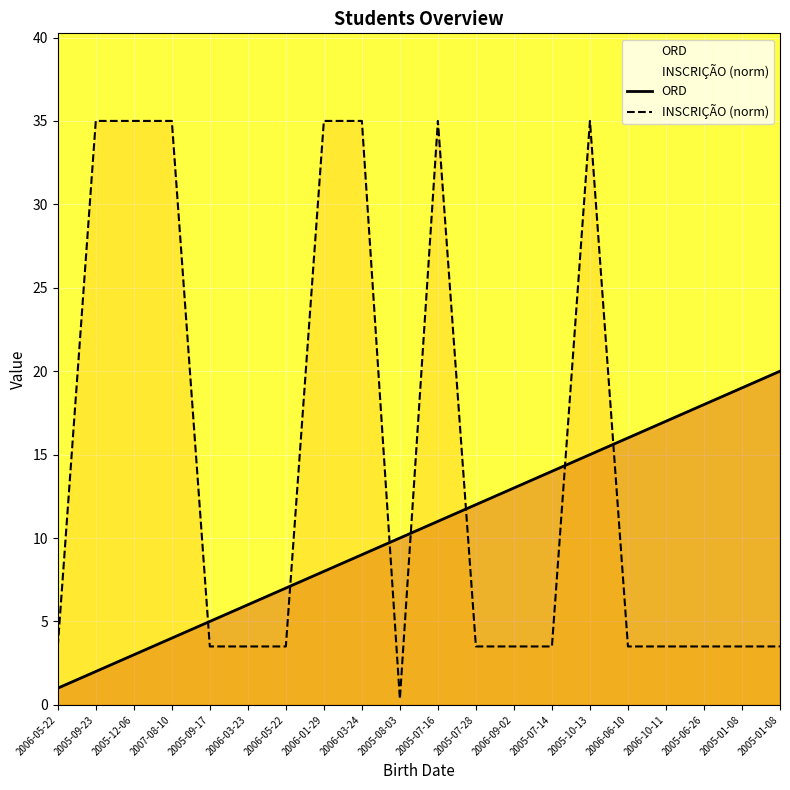

Is it true that INSCRIÇÃO (norm) equals 1.6 at 2005-07-14?

False